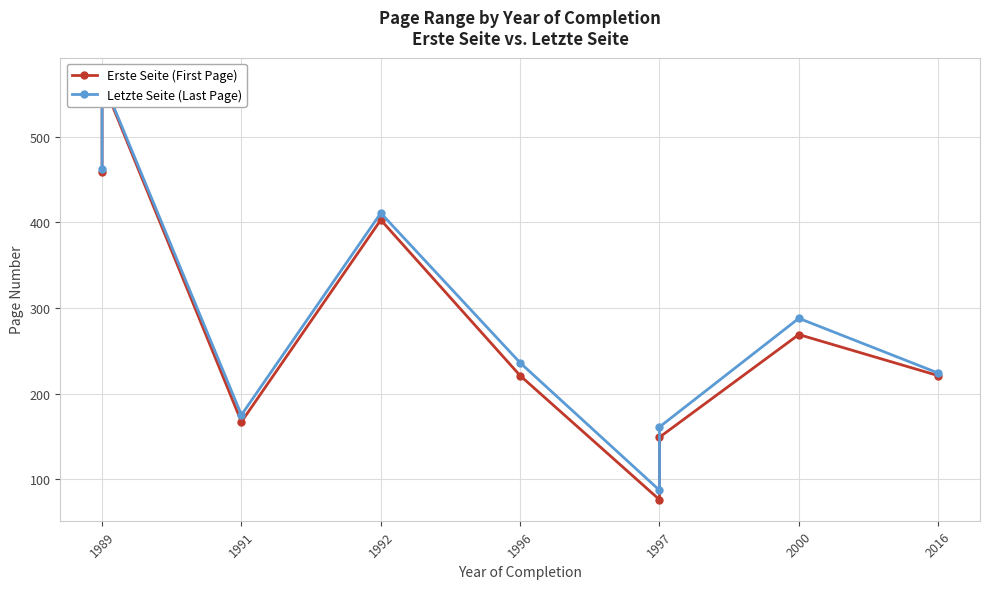

How many lines are shown in the chart?

2